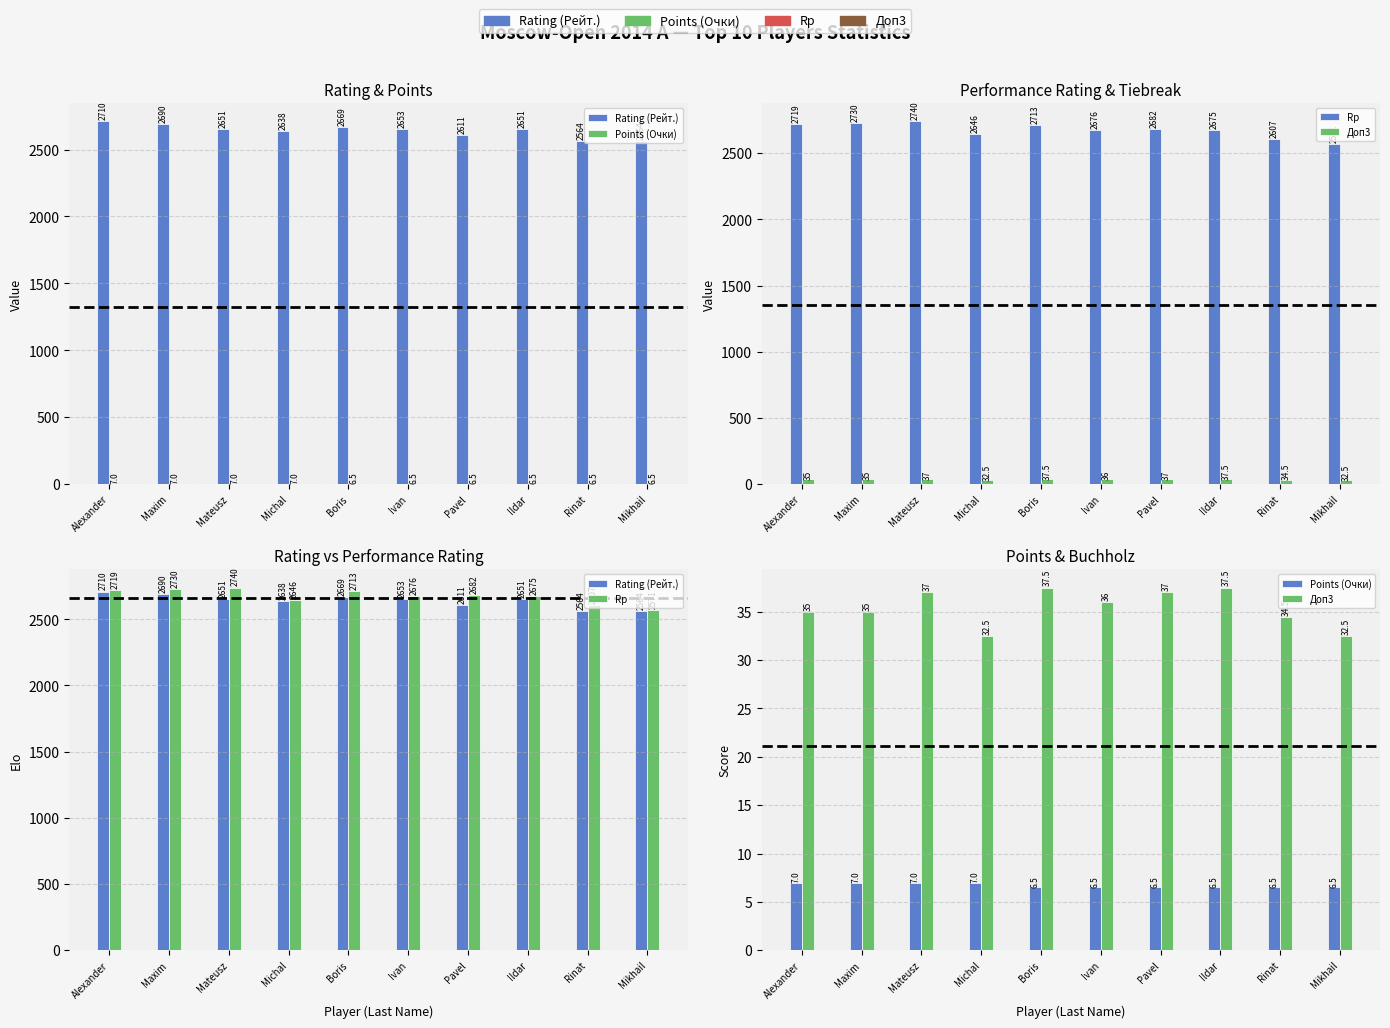

What is the sum of the Points (Очки) values at Mateusz and Boris?

13.5